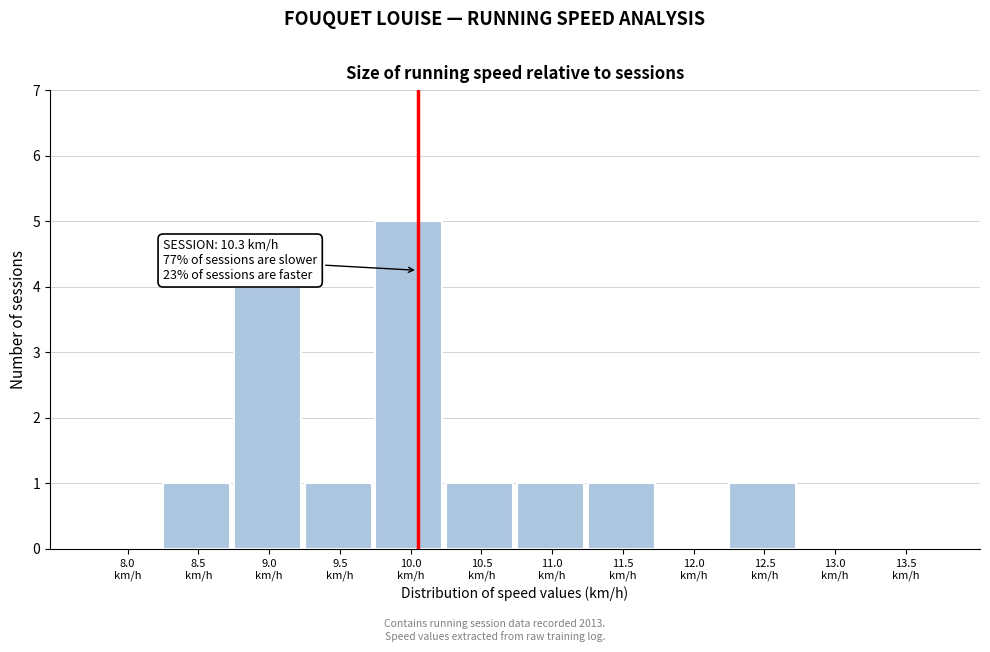

What is the sum of all values?

15